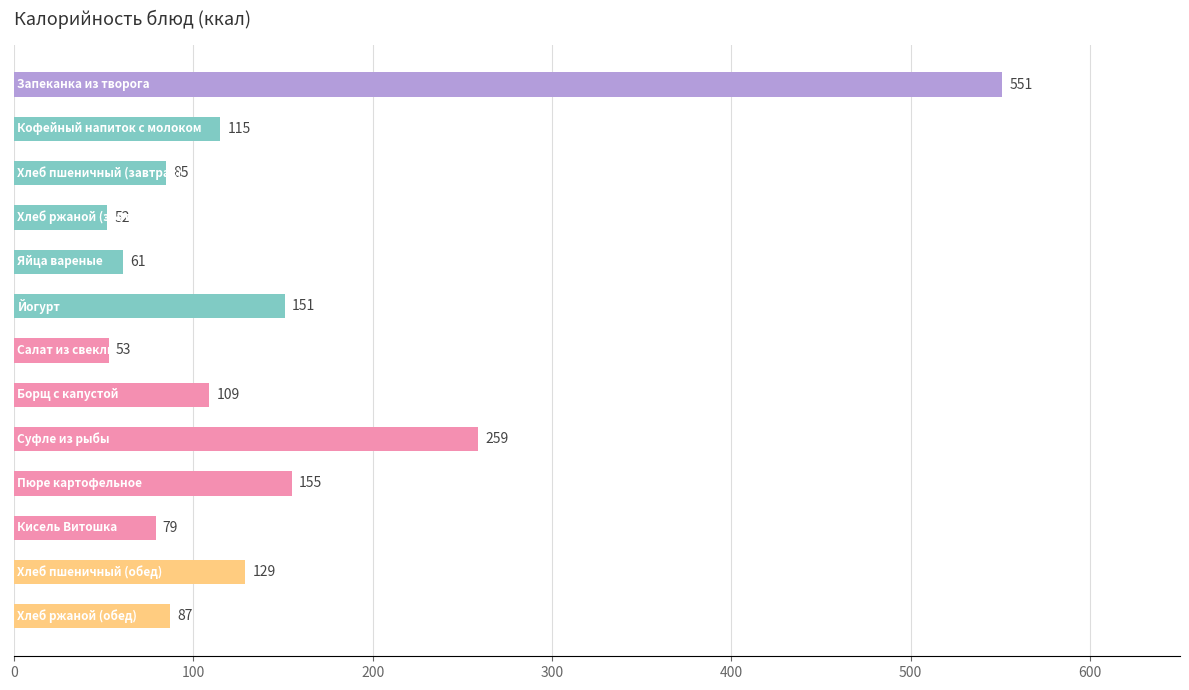

What is the minimum value shown in the chart?

52